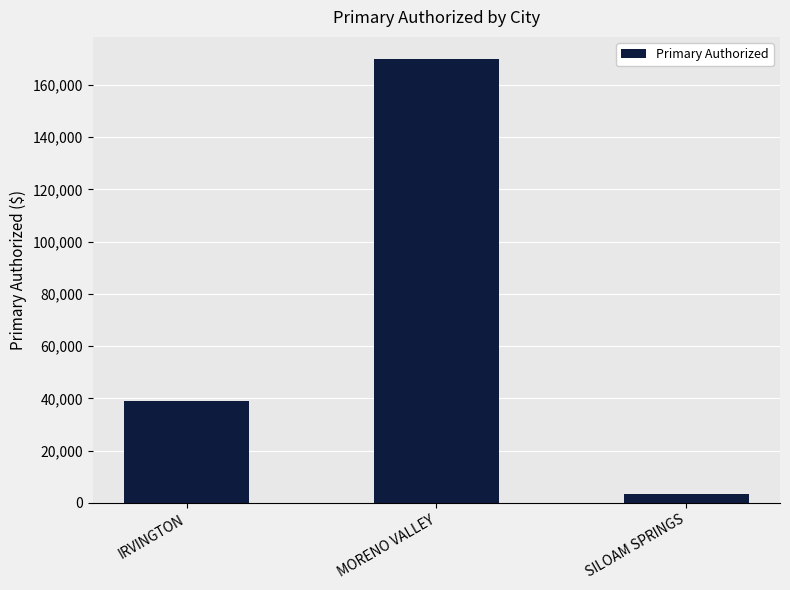

Reading right to left, extract all data points from this chart.

3332.4	169919.9	38965.7